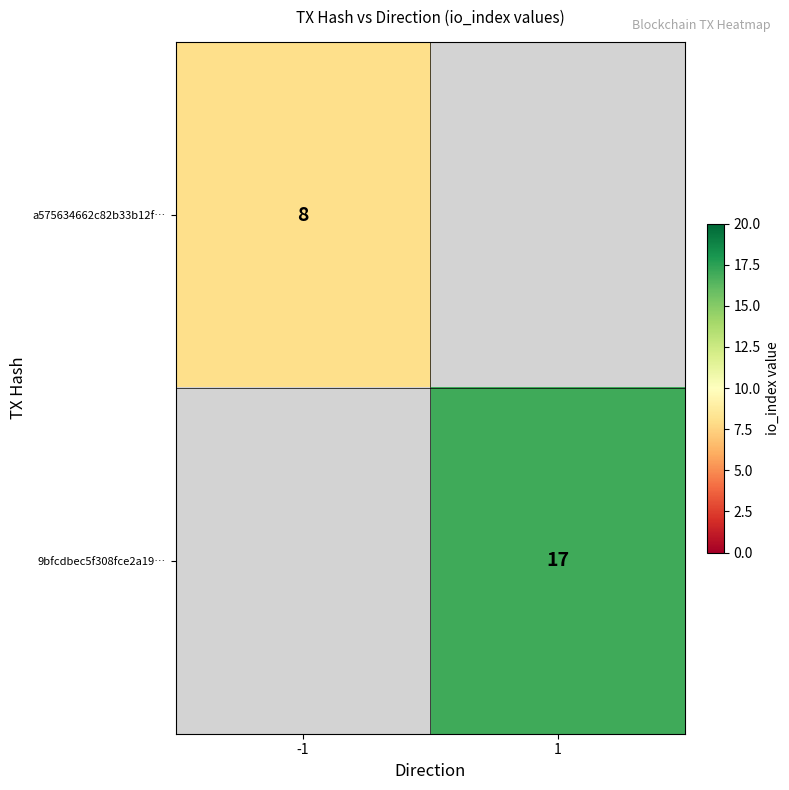

At which category does the chart reach its minimum across all series?

-1